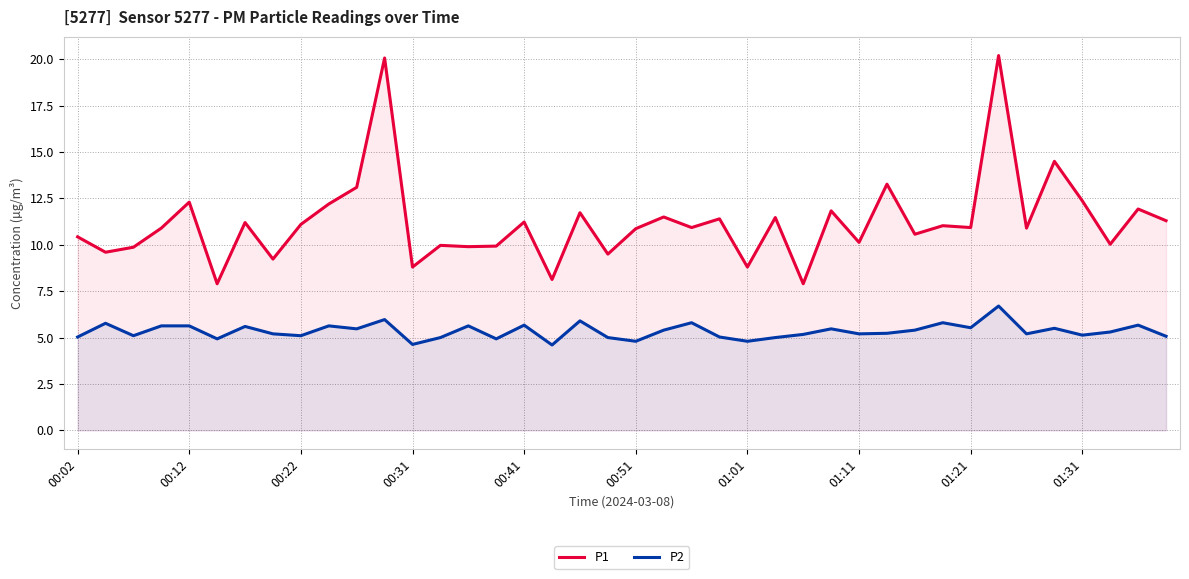

What is the difference between the maximum and minimum values in the P2 series?

2.1